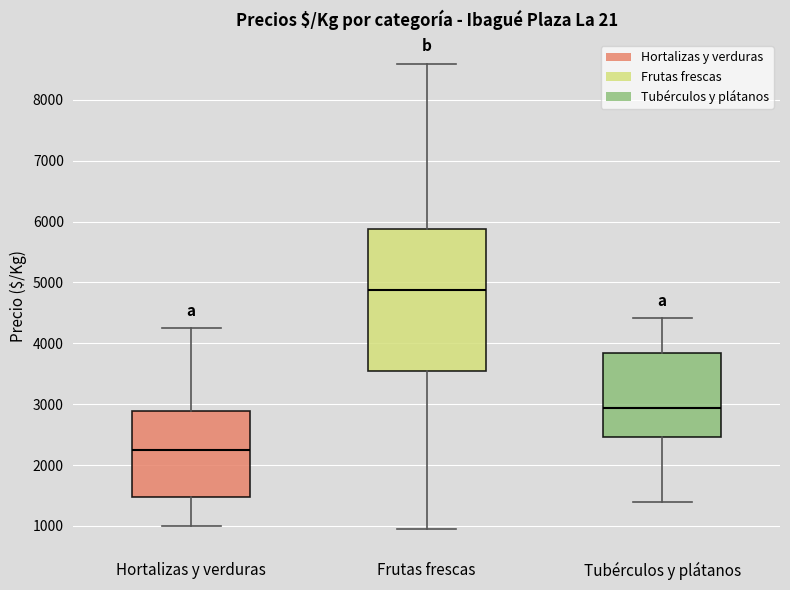

Reading left to right, transcribe this box plot: for each box, give where its median line is, the range the box spans, and where its two whiskers end, as read against the y-axis. The values are not printed on the chart, so give them approximately, as read against the axis.

Hortalizas y verduras: median 2300, box 1500 to 2900, whiskers 1000 to 4300
Frutas frescas: median 4900, box 3500 to 5900, whiskers 1000 to 8600
Tubérculos y plátanos: median 2900, box 2500 to 3800, whiskers 1400 to 4400